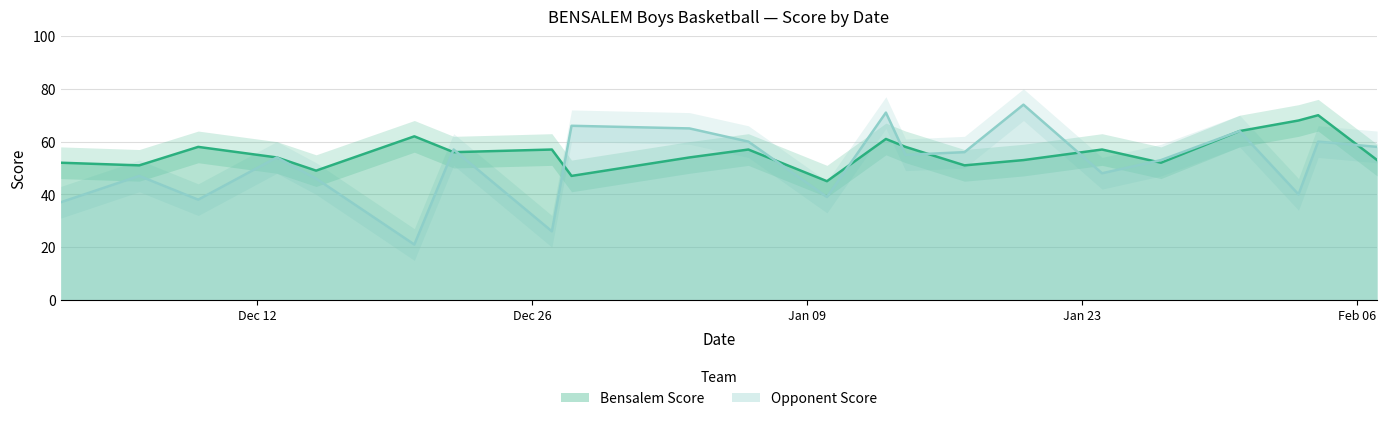

What is the label of the 17th point from the left?

2023-01-24